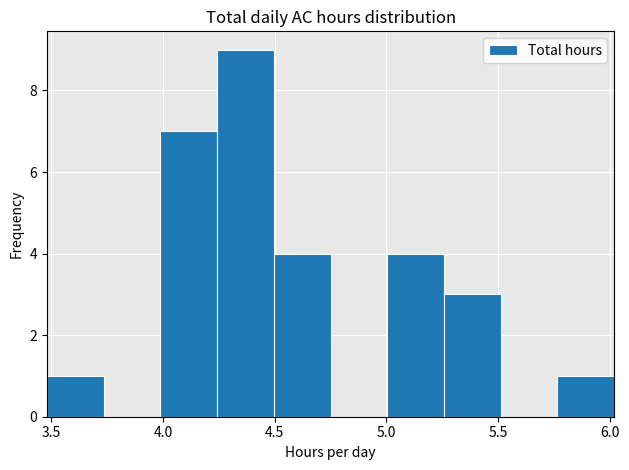

Reading left to right, transcribe this chart: for each bar, give the range it covers on the x-axis and its height. Neither the bar edges nor the heights are printed on the chart, so give them approximately, as read against the axes.

3.50 to 3.75: 1
3.75 to 4.00: 0
4.00 to 4.25: 7
4.25 to 4.50: 9
4.50 to 4.75: 4
4.75 to 5.00: 0
5.00 to 5.25: 4
5.25 to 5.50: 3
5.50 to 5.75: 0
5.75 to 6.00: 1